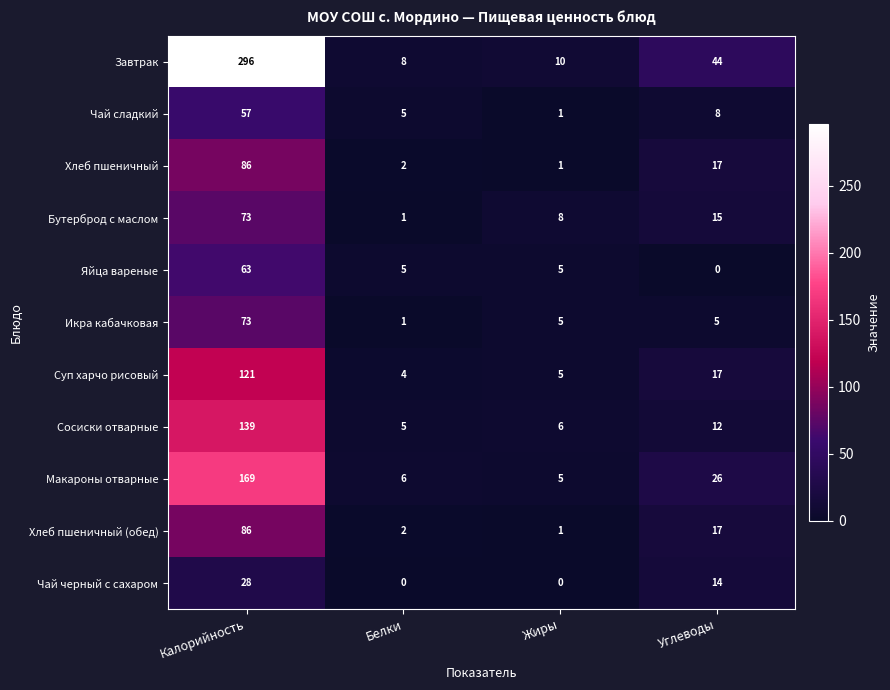

At which label is Суп харчо рисовый closest to 62?

Углеводы